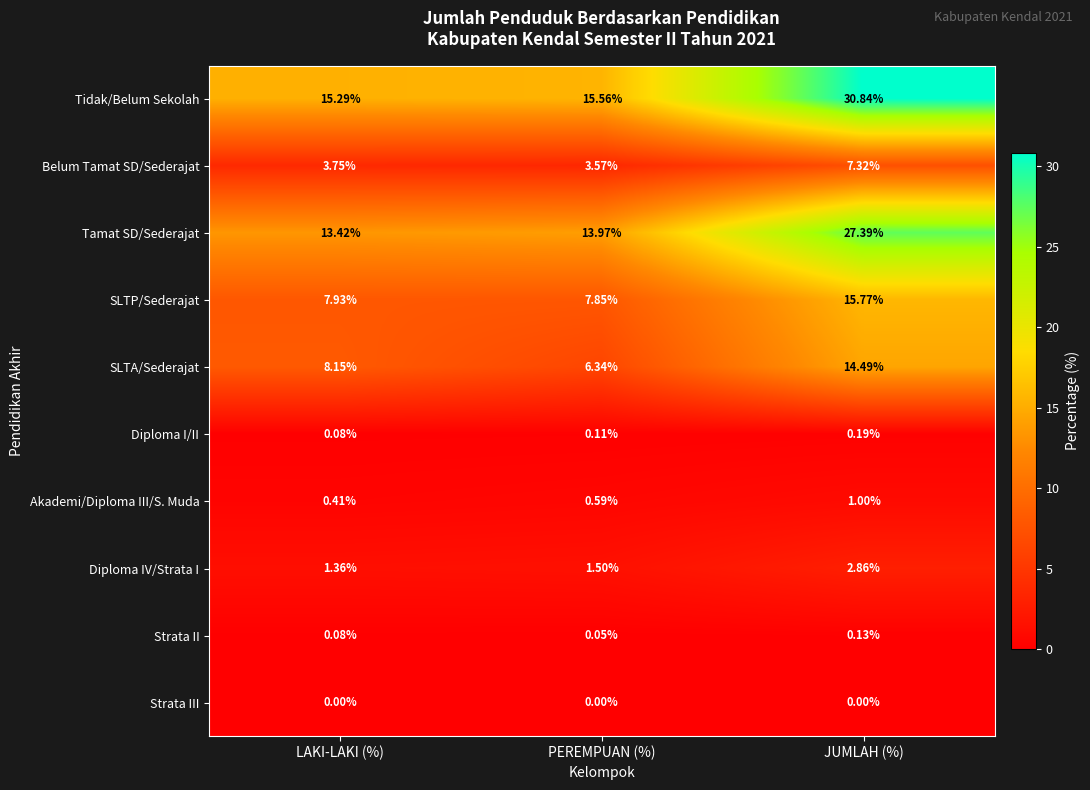

At which category is the sum across all series the highest?

JUMLAH (%)